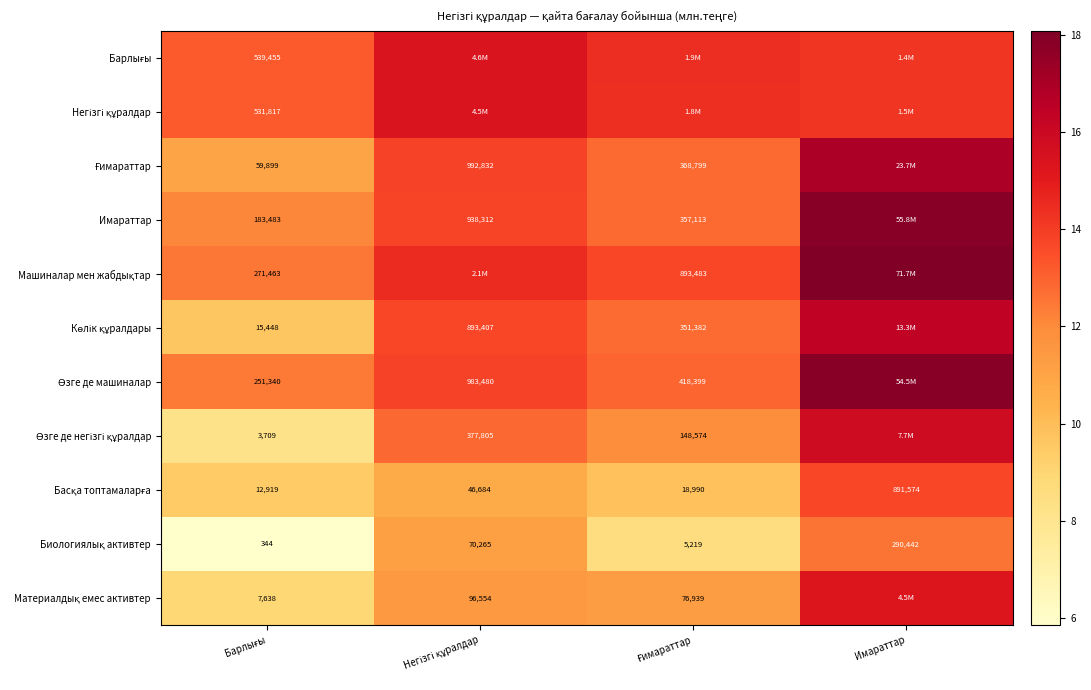

Rank the series by their maximum value, from highest to lowest.

Машиналар мен жабдықтар, Имараттар, Өзге де машиналар, Ғимараттар, Көлік құралдары, Өзге де негізгі құралдар, Барлығы, Негізгі құралдар, Материалдық емес активтер, Басқа топтамаларға, Биологиялық активтер